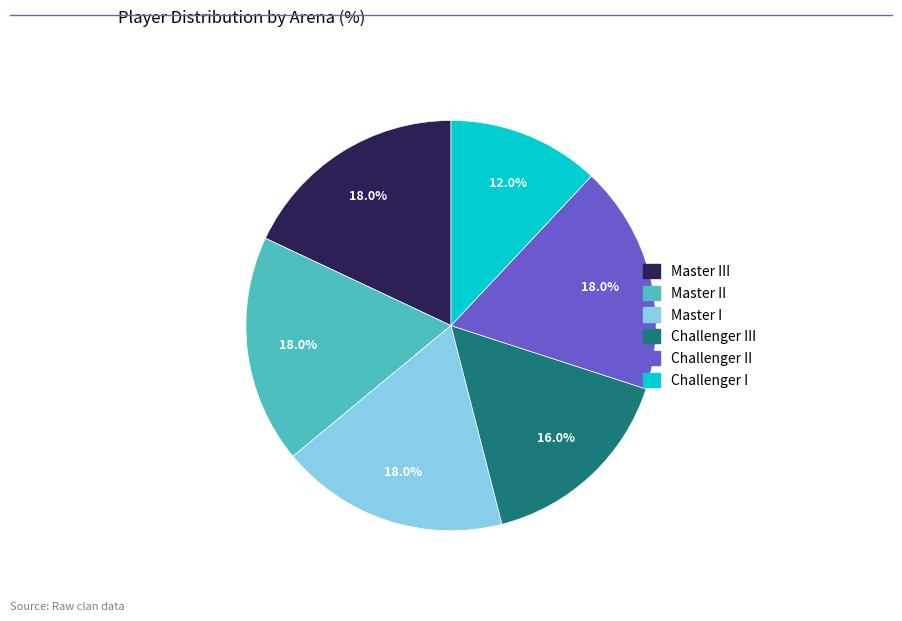

Is there a majority slice in this chart?

No